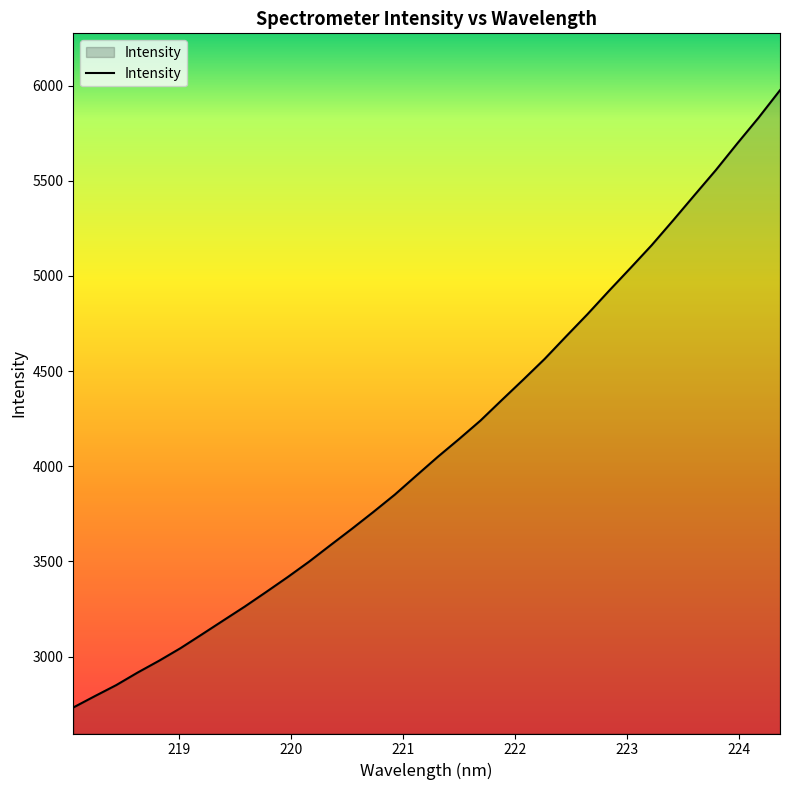

What is the difference between the maximum and minimum values?

3243.6